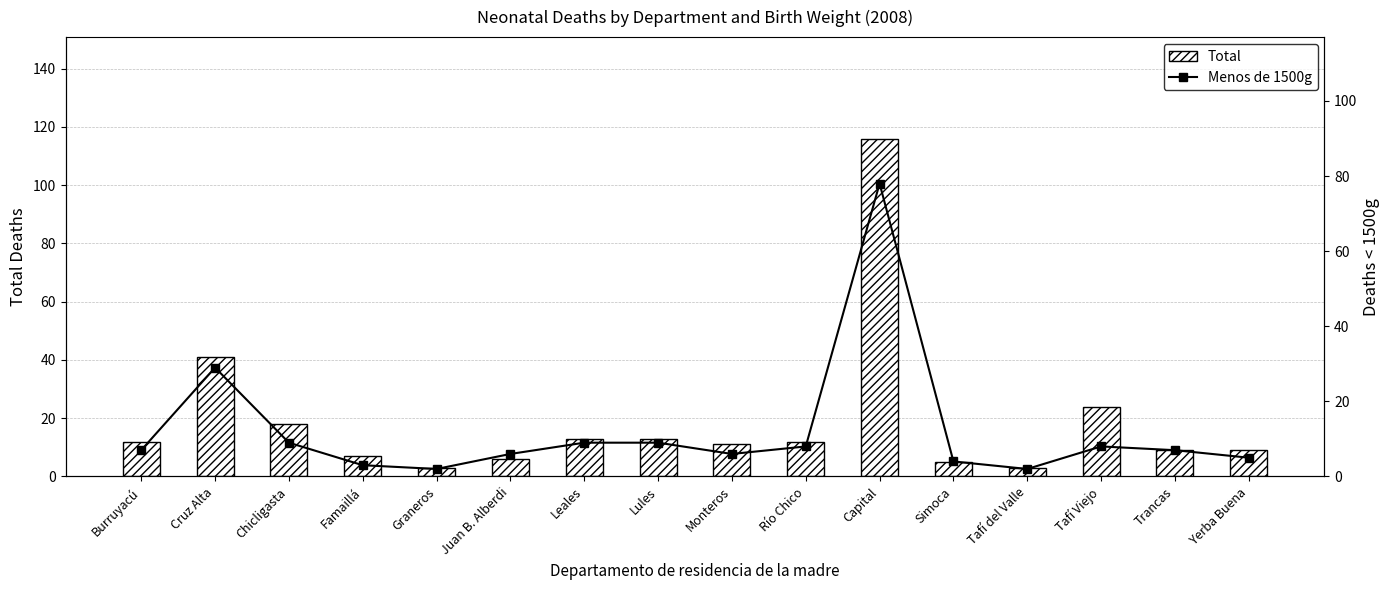

Where is Menos de 1500g nearest to the value 40?

Cruz Alta